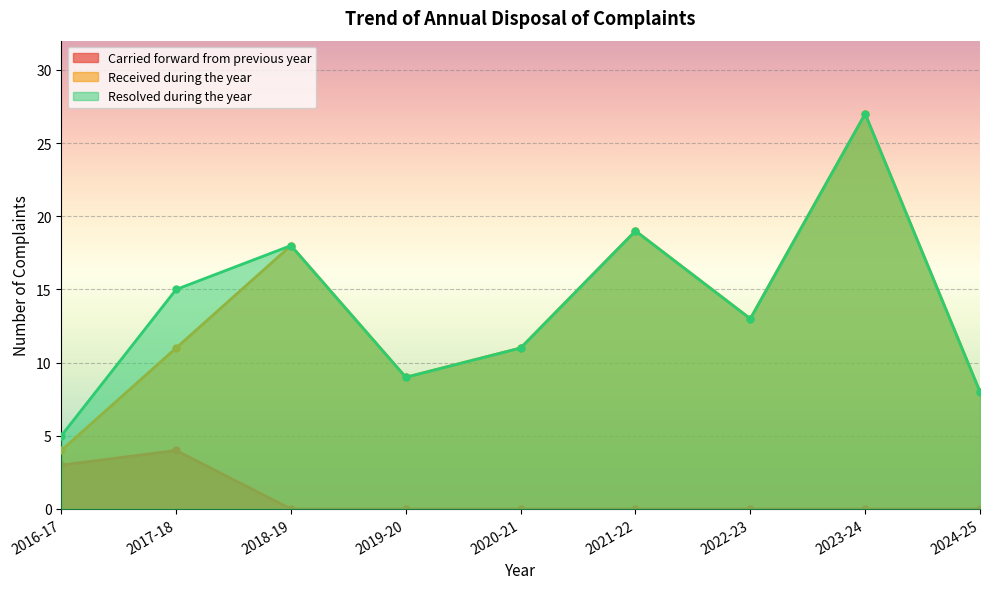

What is the difference between the highest and lowest values at 2024-25?

8